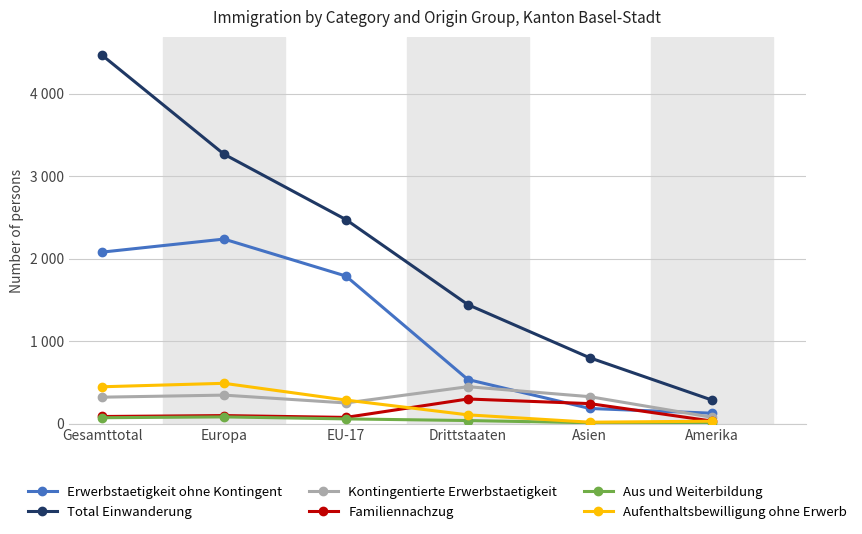

Is this an area chart (filled region under the line)?

No